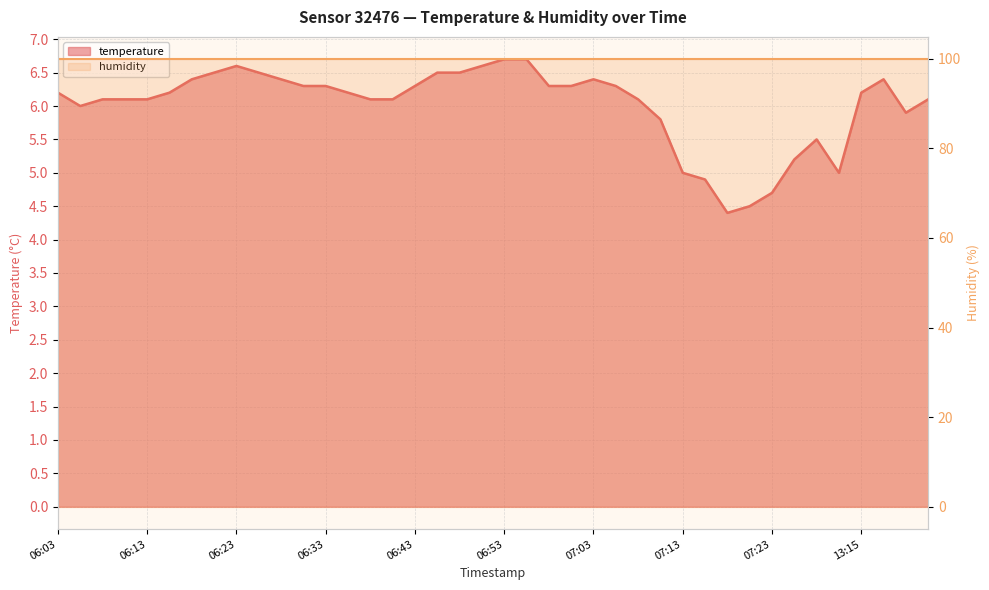

Does the chart display data point markers on the line(s)?

No